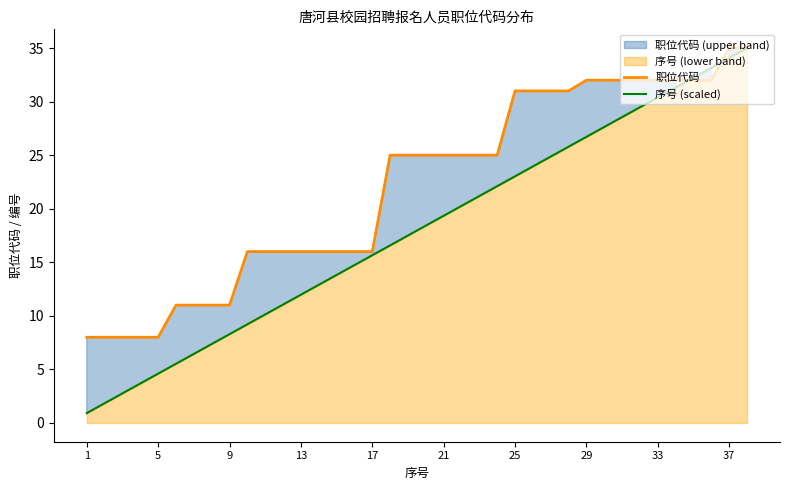

What is the average value of the 序号 (scaled) series?

18.0